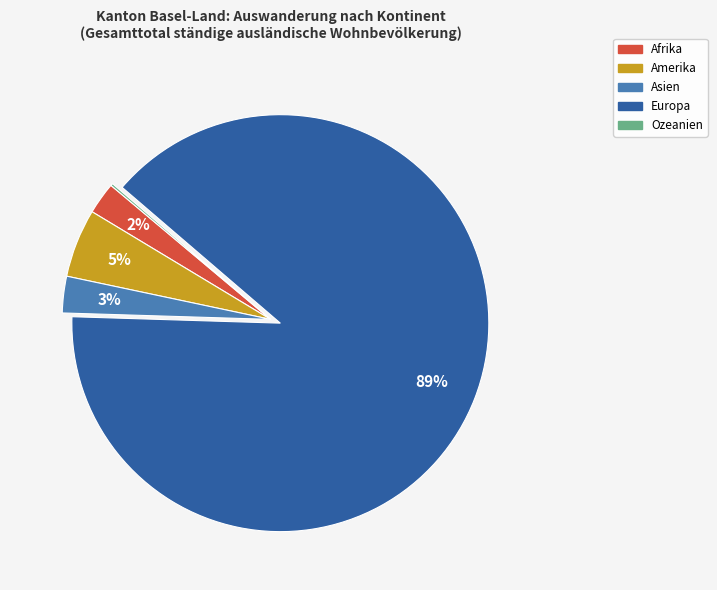

Combined, do Afrika and Europa account for over 50%?

Yes